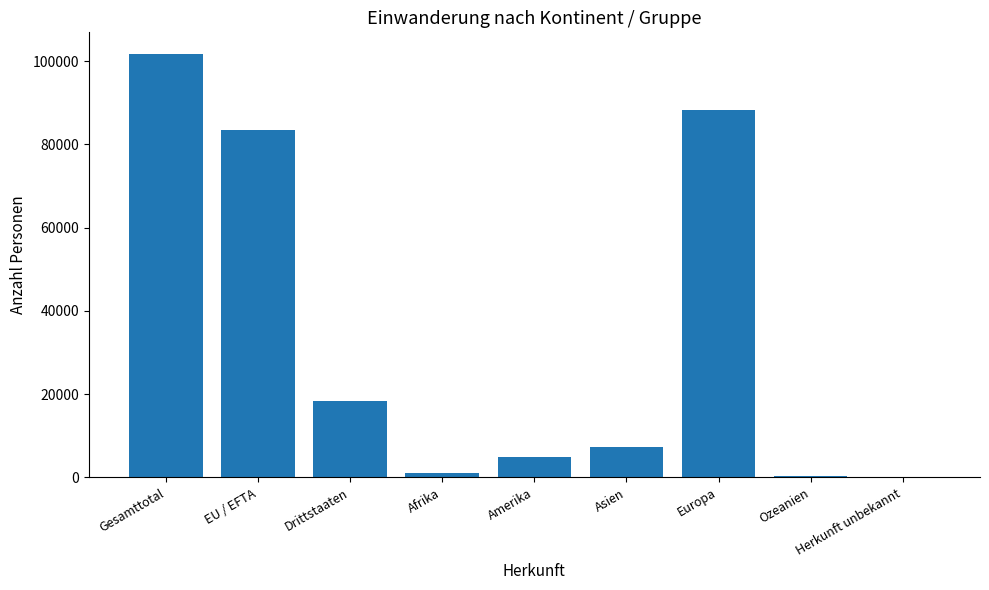

Between Afrika and EU / EFTA, which is larger?

EU / EFTA